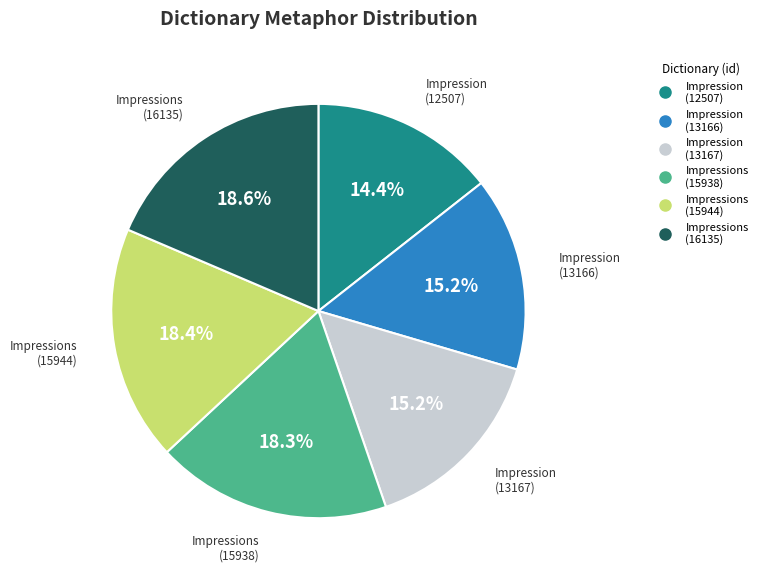

Is there any slice that represents more than half of the pie?

No